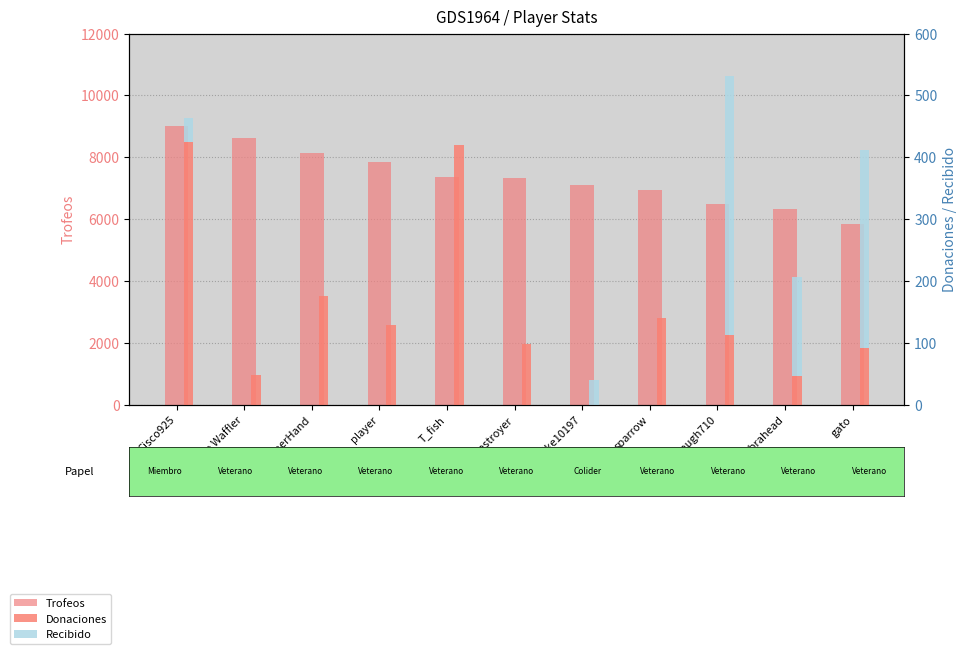

Reading right to left, transcribe all the data shown in this chart.

Trofeos: gato=5841	cobrahead=6328	StonedLaugh710=6503	sparrow=6949	spike10197=7098	Destroyer=7325	T_fish=7347	player=7852	HammerHand=8144	the Waffler=8618	Cisco925=9000
Donaciones: gato=91	cobrahead=46	StonedLaugh710=112	sparrow=140	spike10197=0	Destroyer=98	T_fish=420	player=128	HammerHand=176	the Waffler=47	Cisco925=424
Recibido: gato=320	cobrahead=160	StonedLaugh710=420	sparrow=0	spike10197=40	Destroyer=0	T_fish=0	player=0	HammerHand=0	the Waffler=0	Cisco925=40